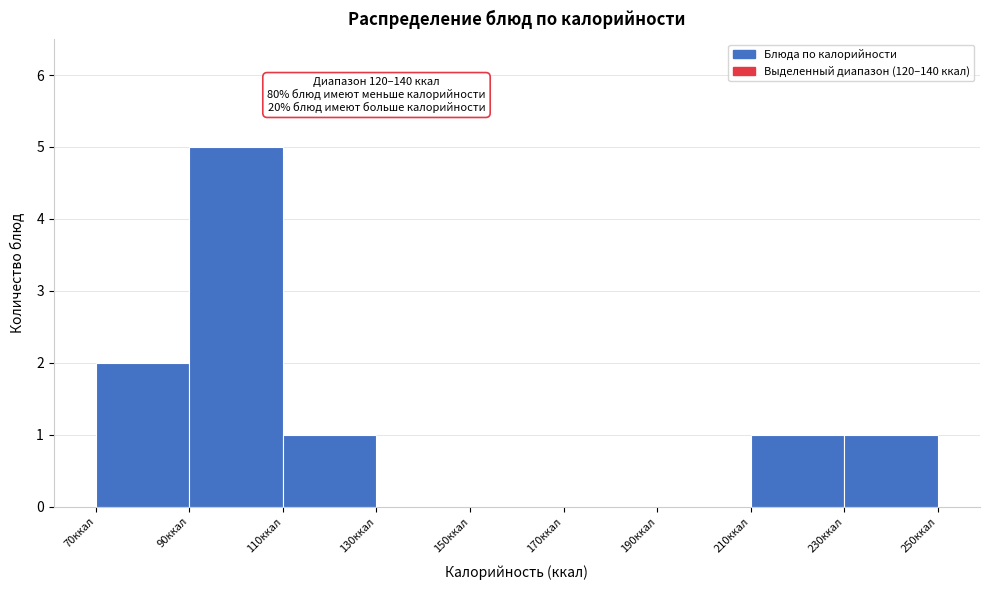

Over which range of the x-axis is the bar tallest?

90 to 110